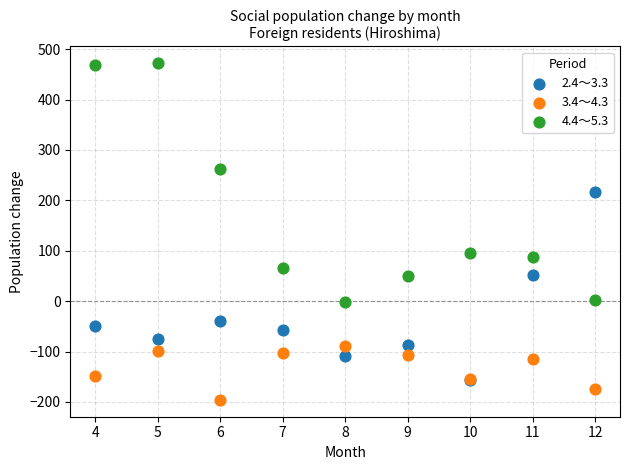

Which series contains the lowest Y value?

3.4～4.3